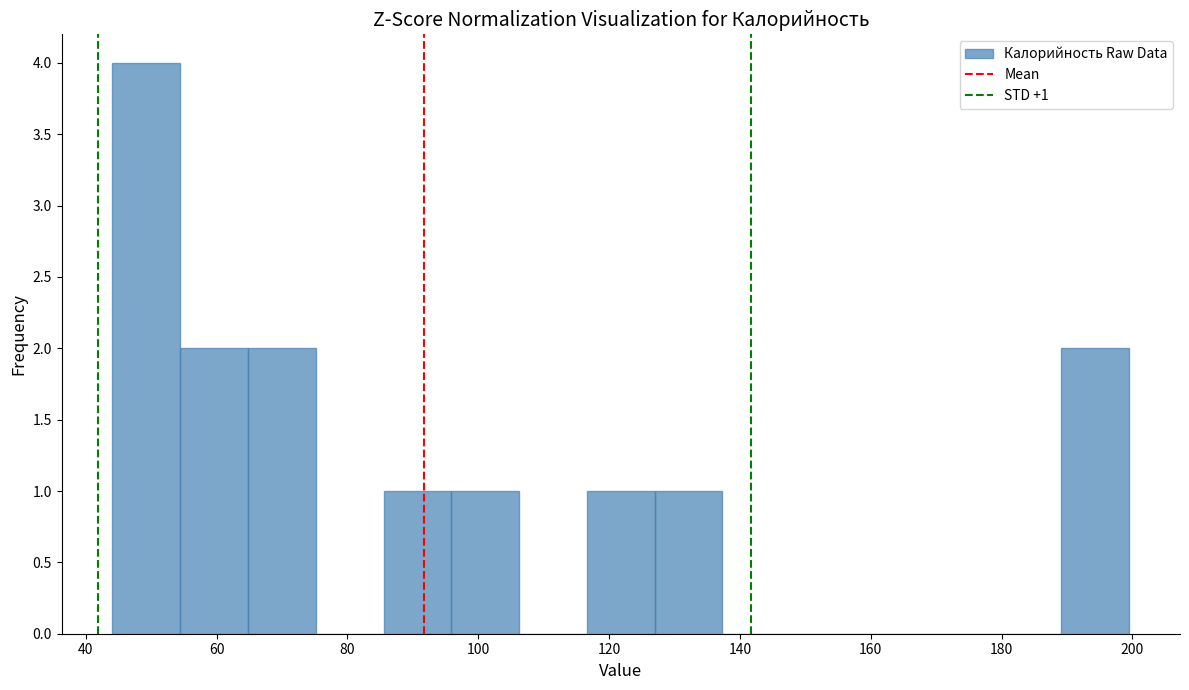

Which range on the x-axis has the tallest bar?

44 to 54